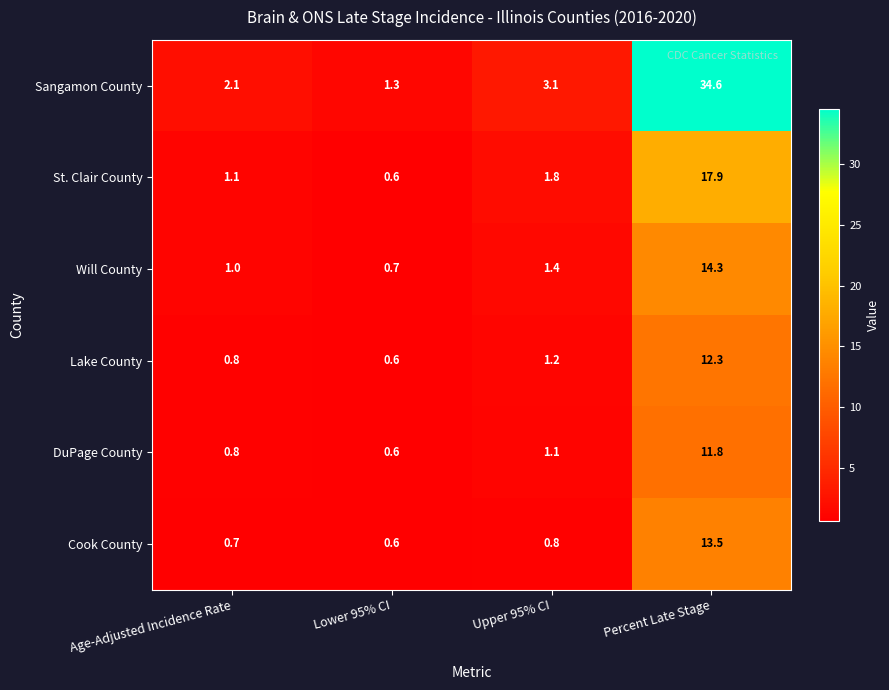

What is the approximate value of Cook County at Upper 95% CI?

0.8